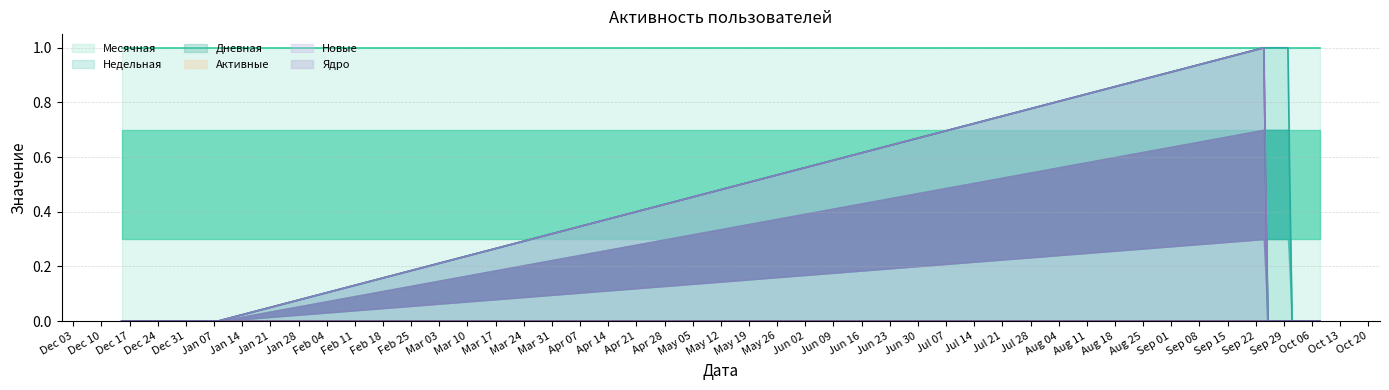

True or false: Недельная has a value of 1 at 2020-09-27.

False